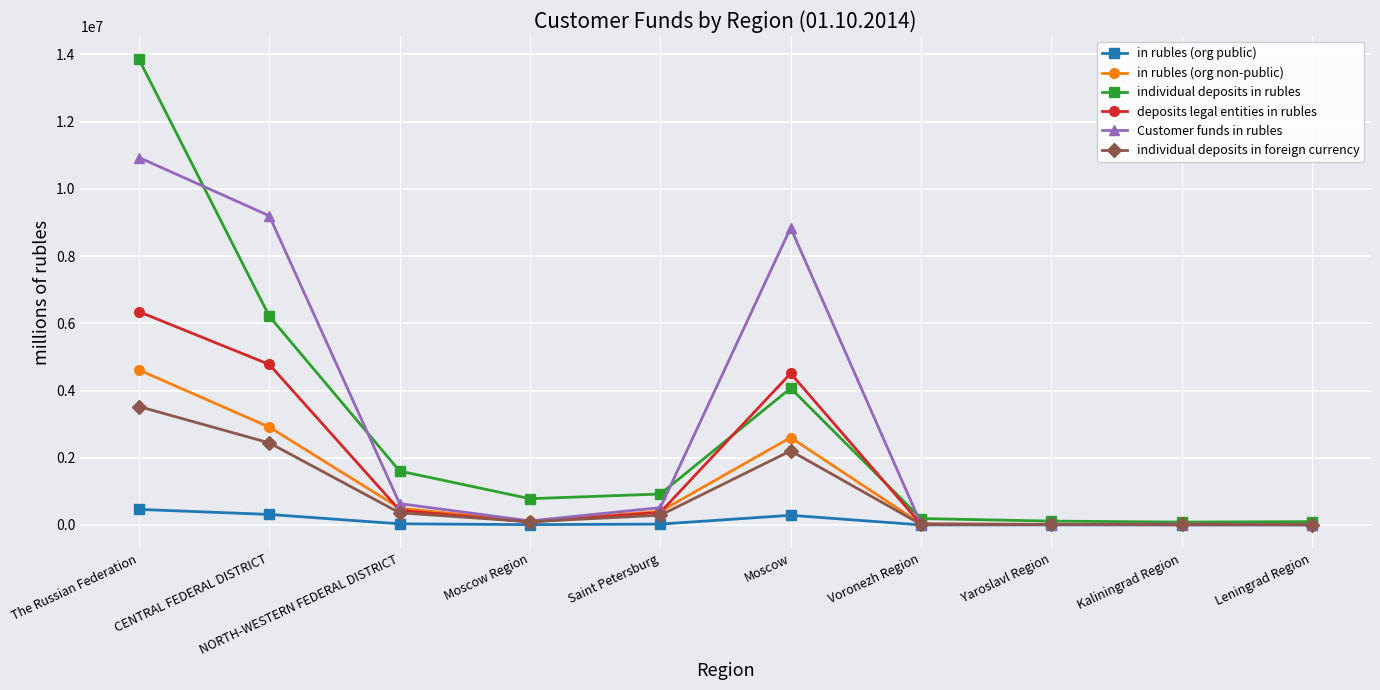

At which category is the sum across all series the highest?

The Russian Federation